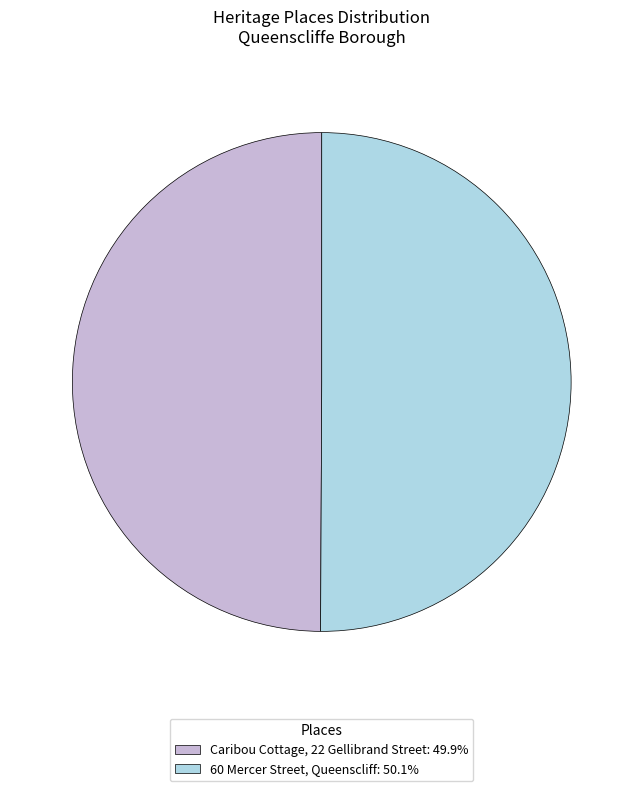

The 60 Mercer Street, Queenscliff slice represents 50% of the pie. True or false?

True